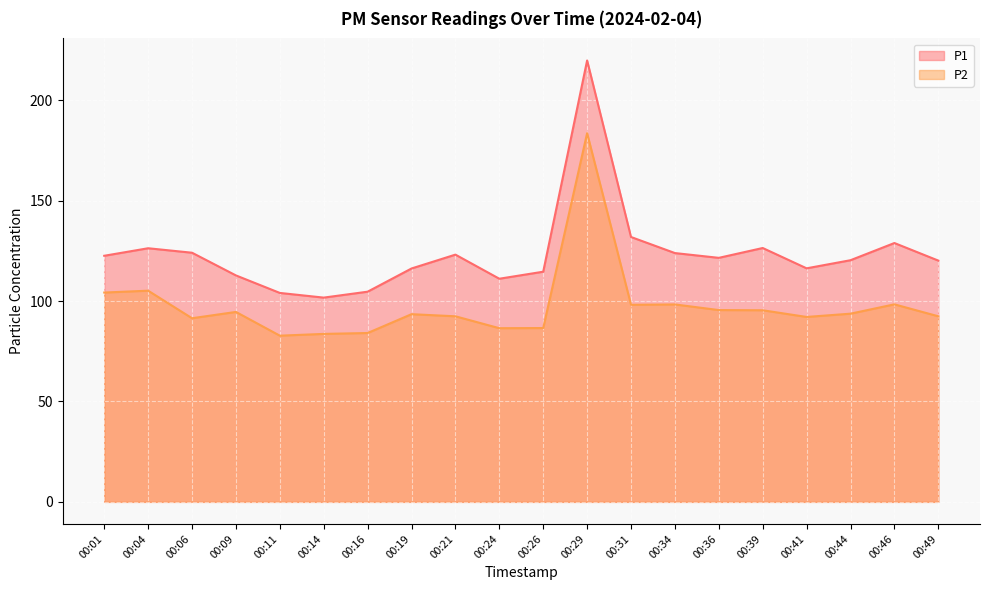

How many interior local peaks does the P1 series have?

5